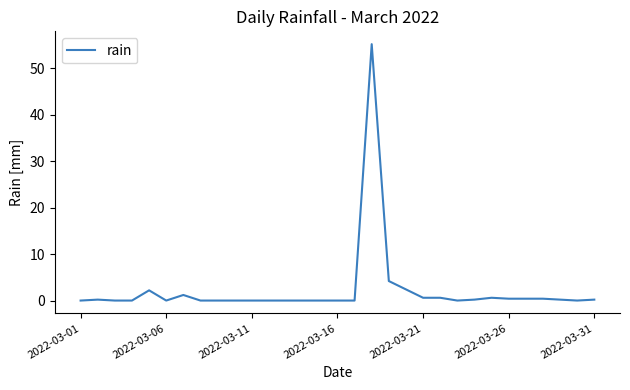

What is the greatest value displayed?

55.2